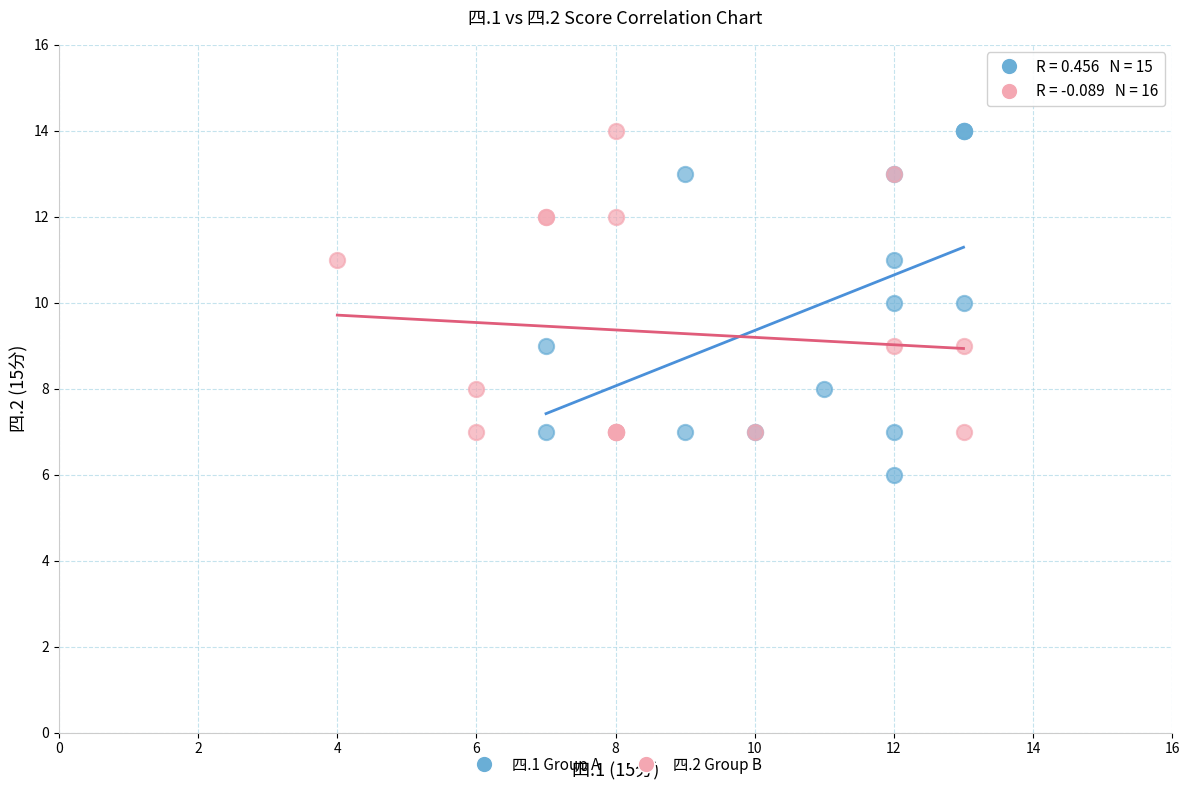

Which series reaches the minimum Y coordinate?

四.1 Group A